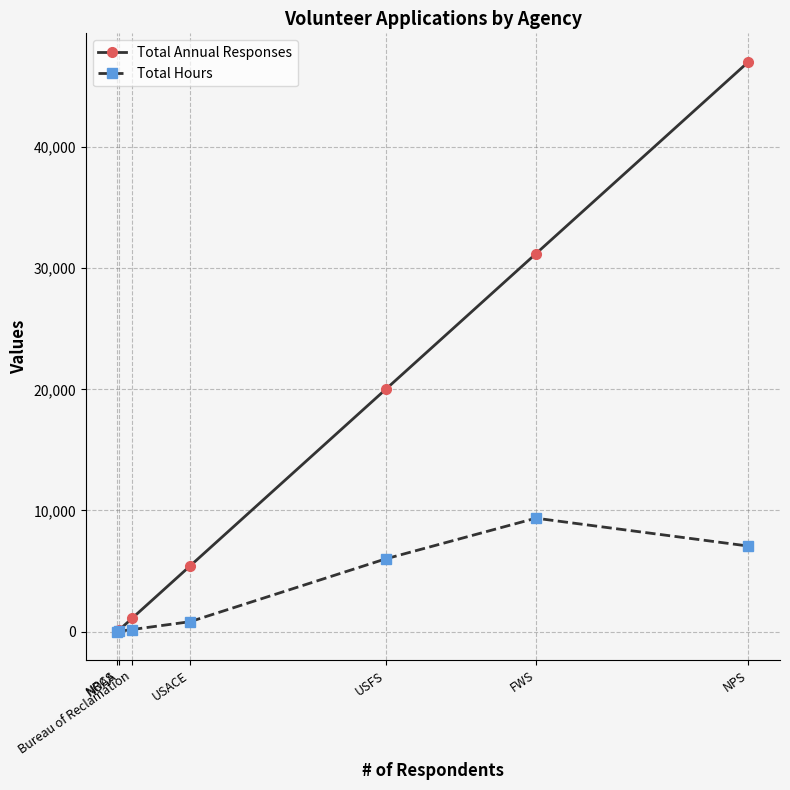

Does the chart display data point markers on the line(s)?

Yes